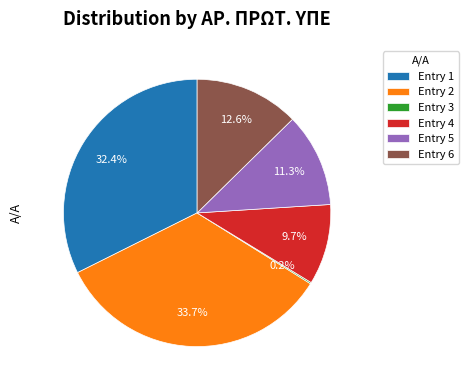

What is the total percentage of Entry 1 and Entry 5?

43.7%